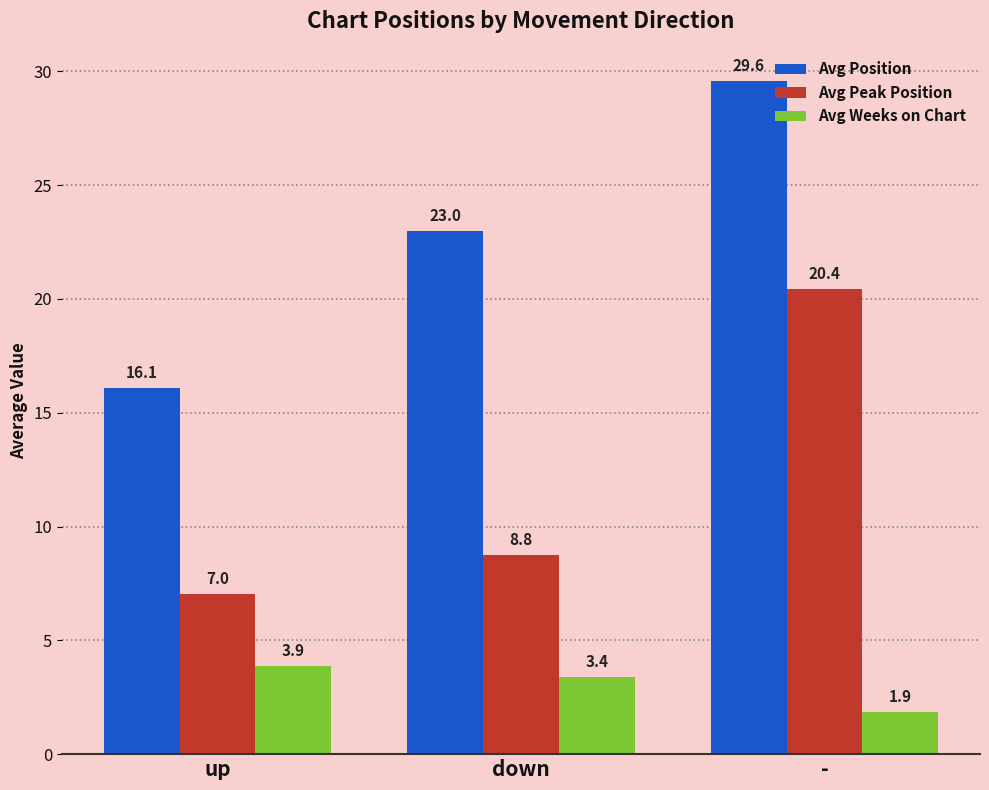

Which series has the largest range (max minus min)?

Avg Position